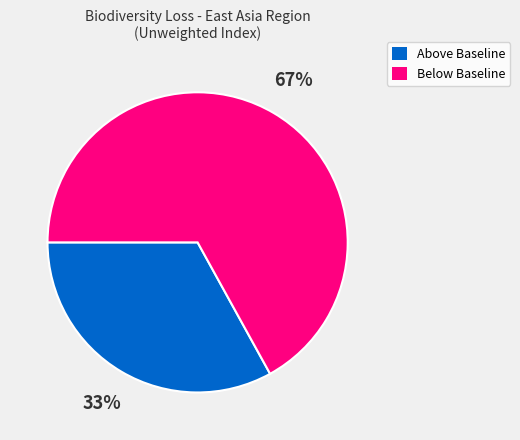

Is there a majority slice in this chart?

Yes